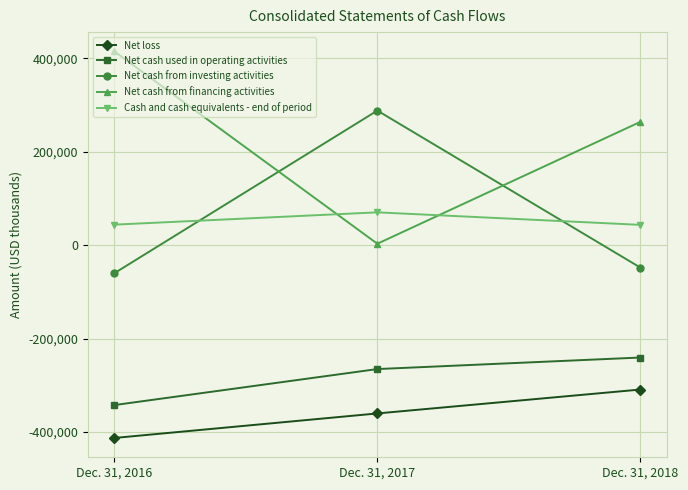

The value of Cash and cash equivalents - end of period at Dec. 31, 2018 is 43248. True or false?

True